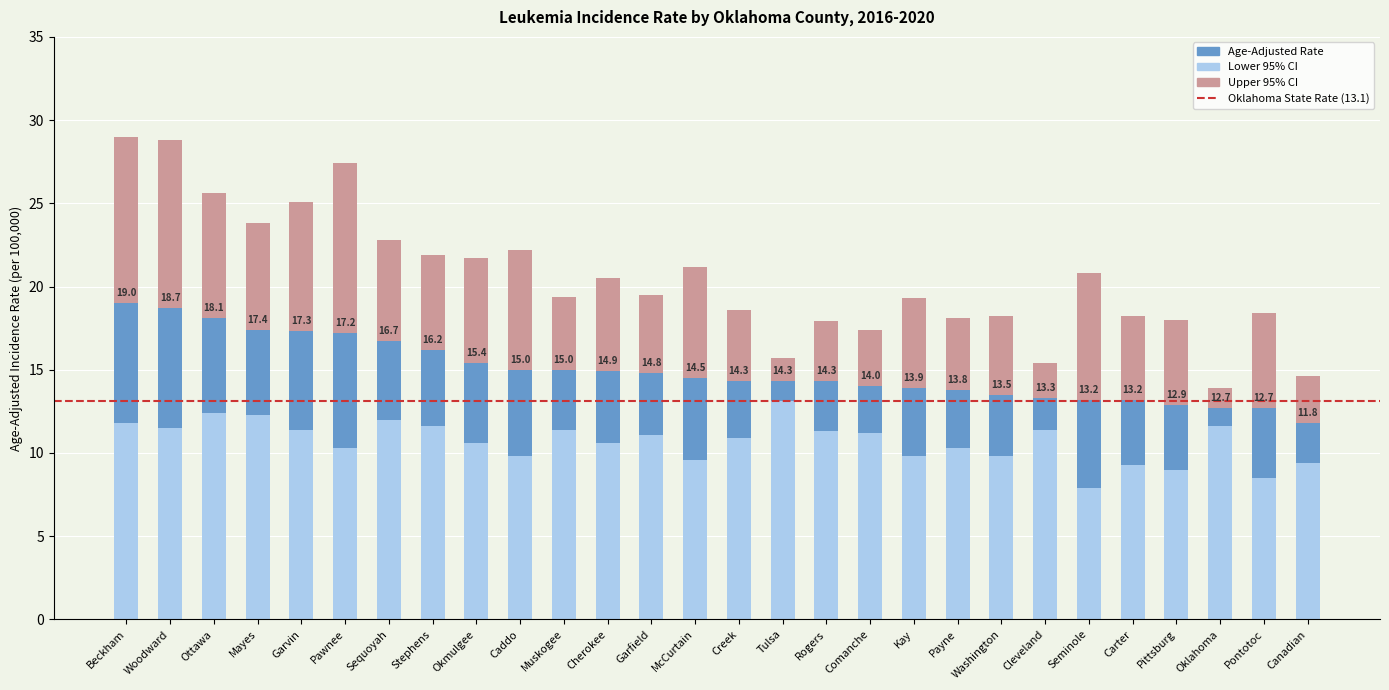

What is the total value across all series at Cleveland?

15.4